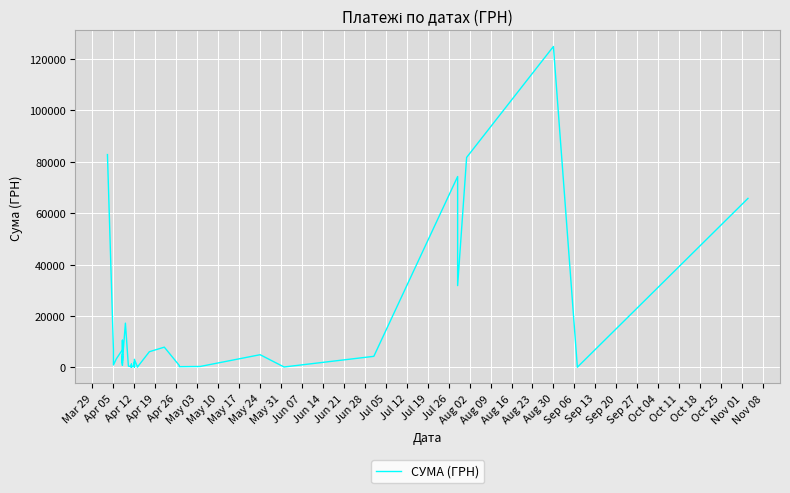

What is the average value?

14111.1